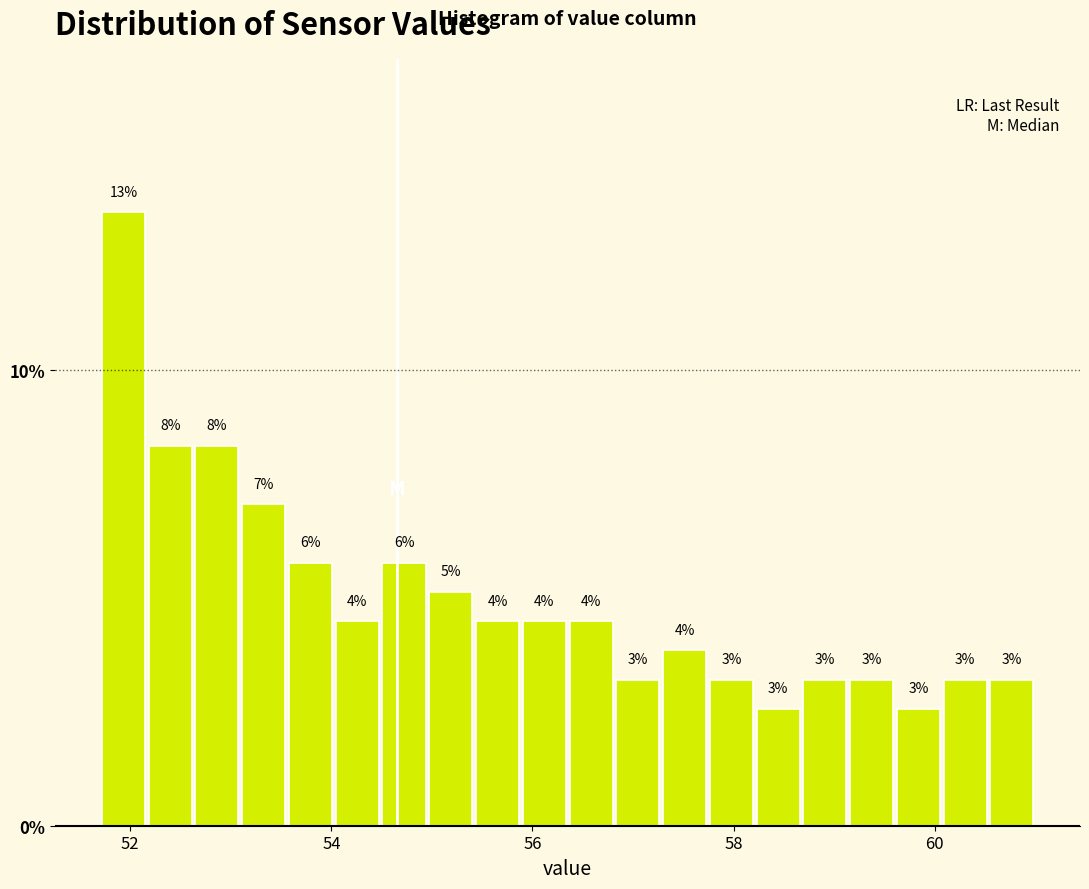

Read against the x-axis, roughly where is the centre of the tallest bar?

52.0